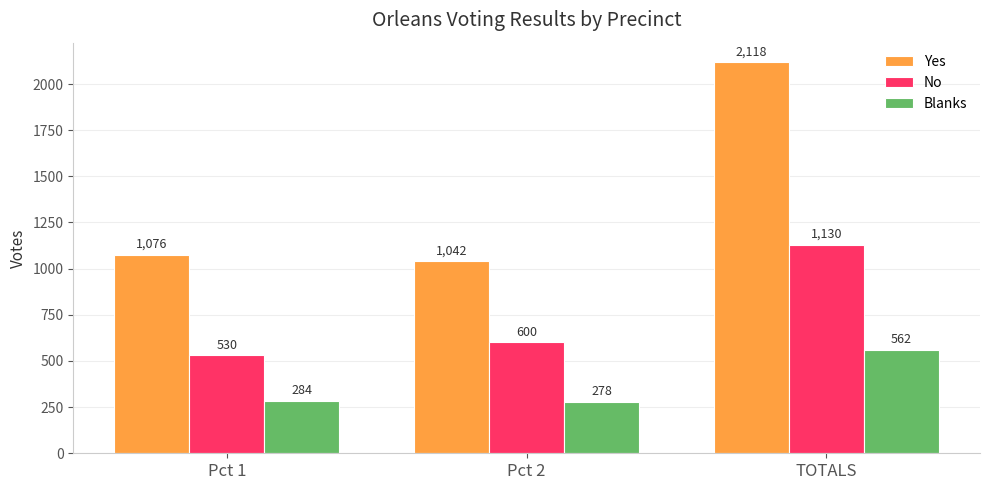

Count the number of data series in this chart.

3